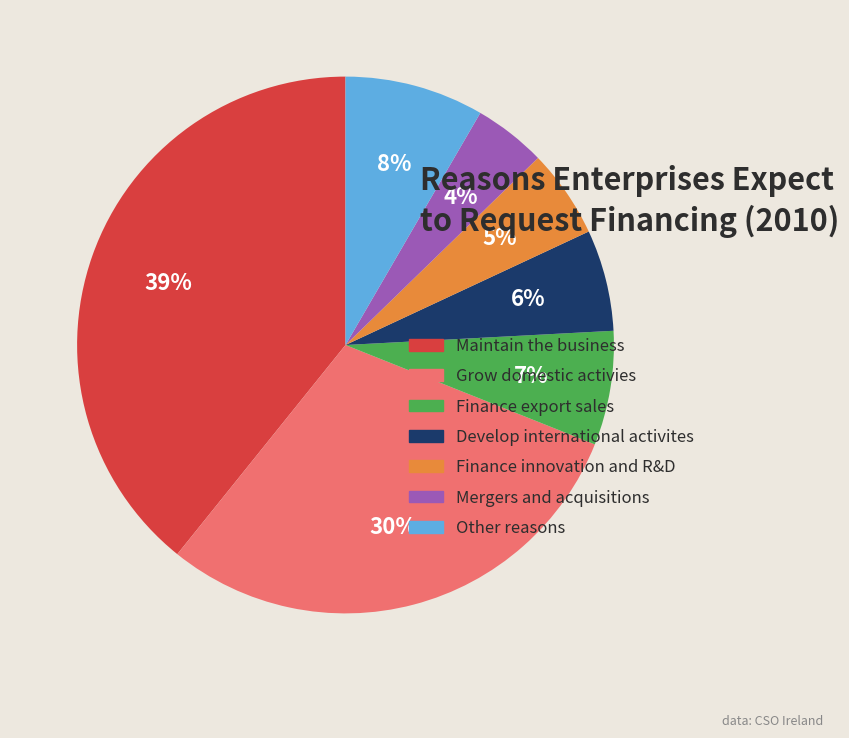

What percentage is the Develop international activites slice, to the nearest percent?

6%